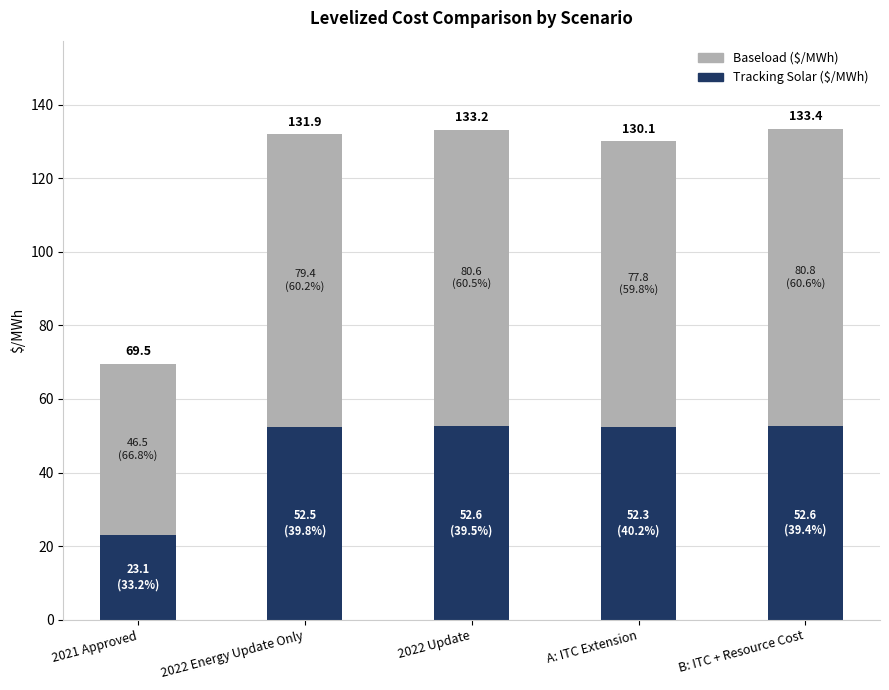

What is the sum of all Baseload ($/MWh) values?

365.1